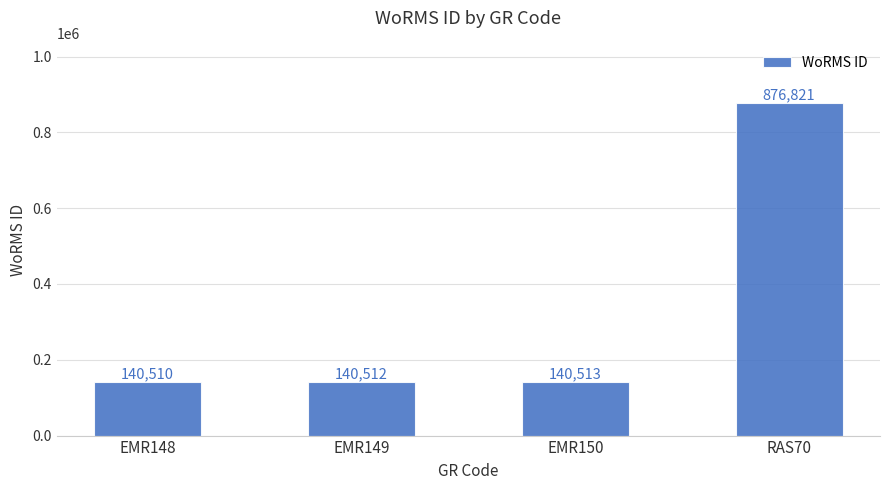

Reading right to left, transcribe all the data shown in this chart.

RAS70=876821	EMR150=140513	EMR149=140512	EMR148=140510